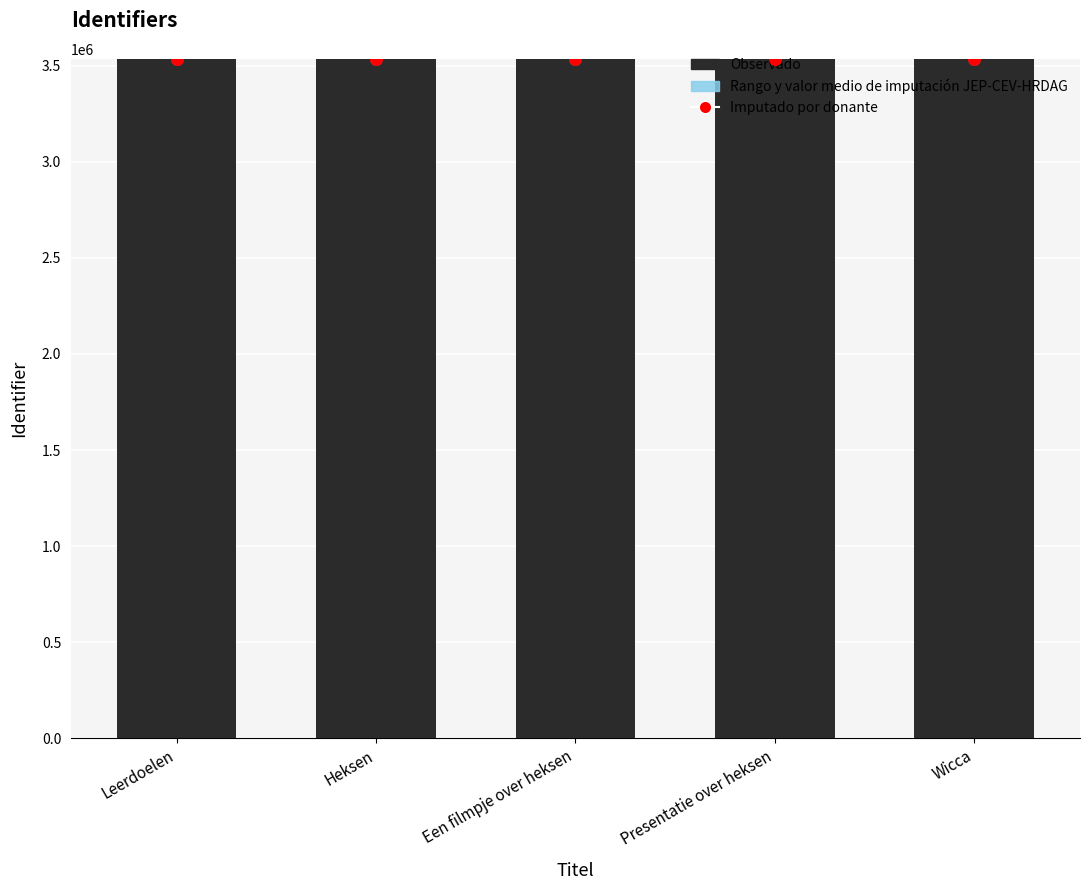

Which series has the largest Y range (max minus min)?

Imputado por donante